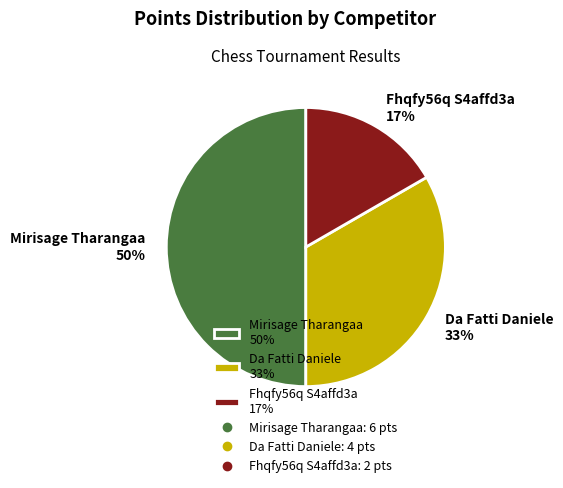

Which category has the smallest portion of the pie?

Fhqfy56q S4affd3a